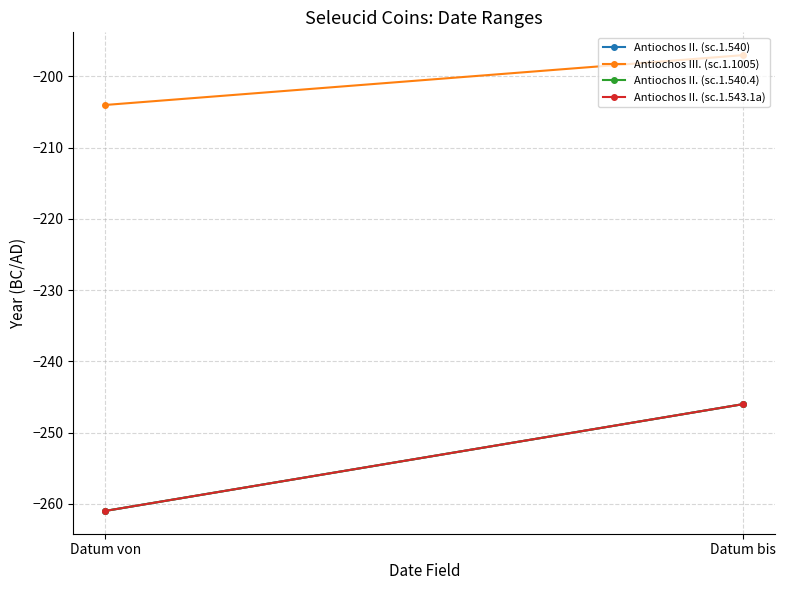

At which category is the sum across all series the highest?

Datum bis